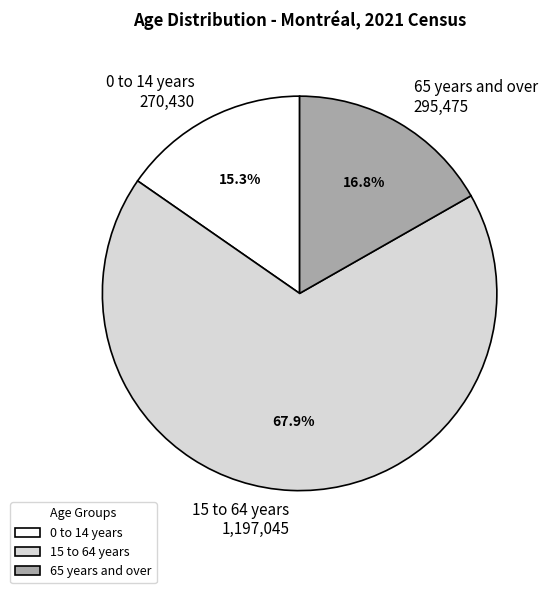

To the nearest percent, what is the average slice percentage?

33%